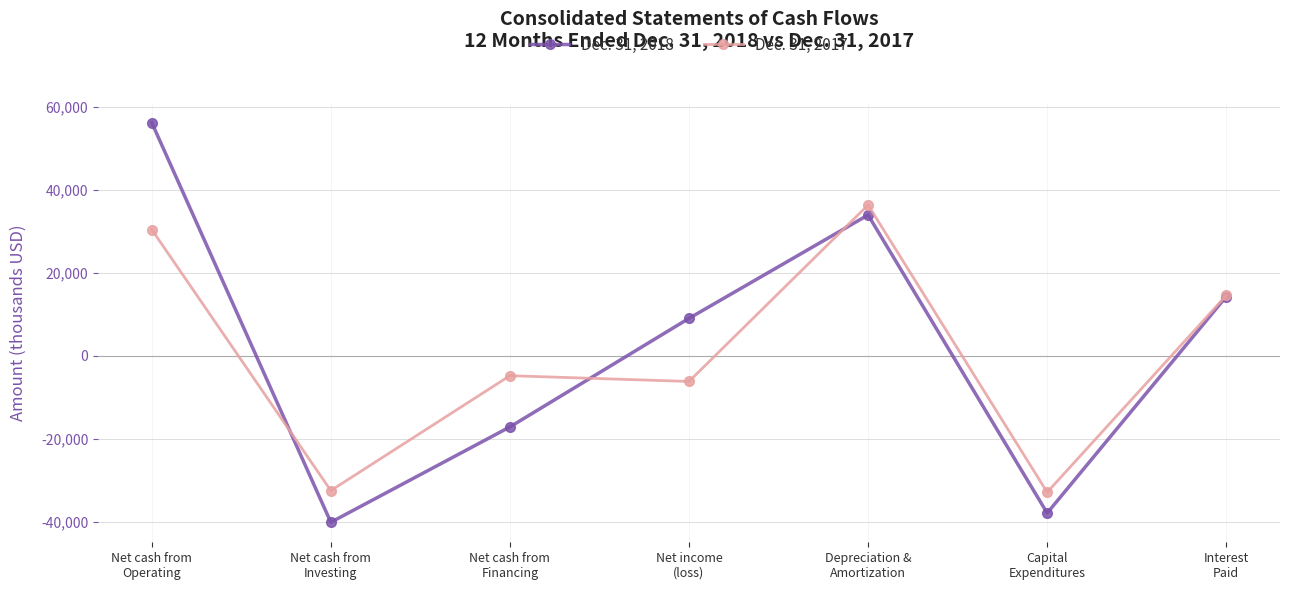

How many data points does each series have?

7